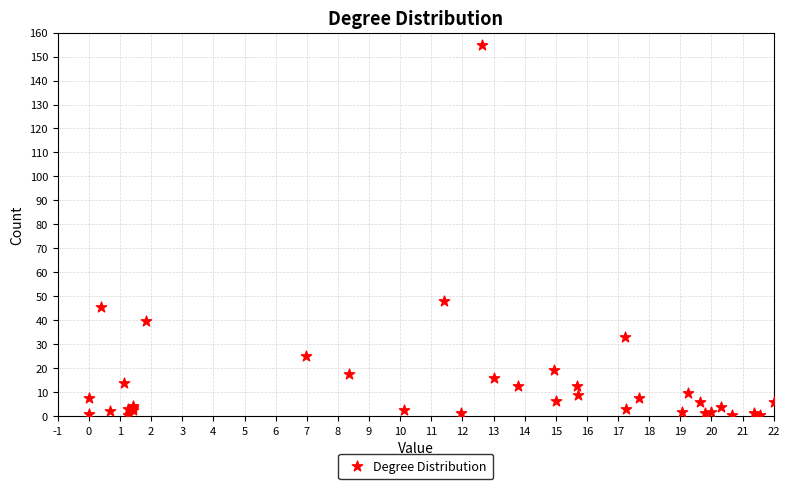

What Y value in the scatter plot is closest to 77?

48.0